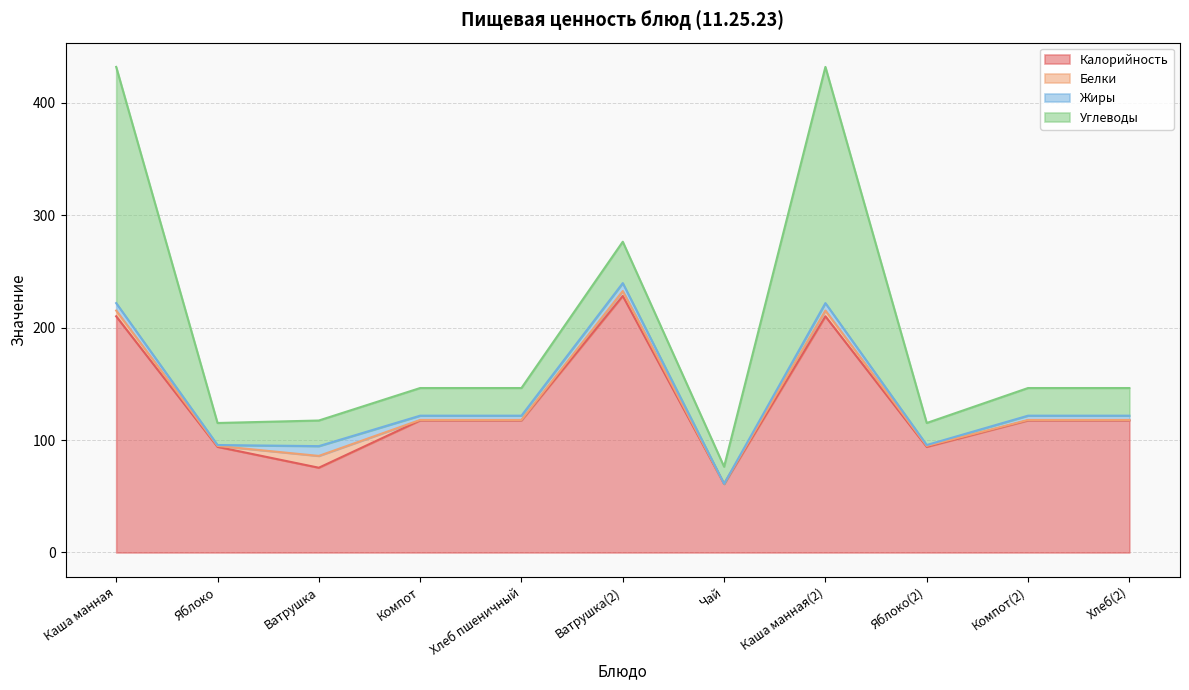

Is it true that Калорийность equals 367.9 at Ватрушка(2)?

False